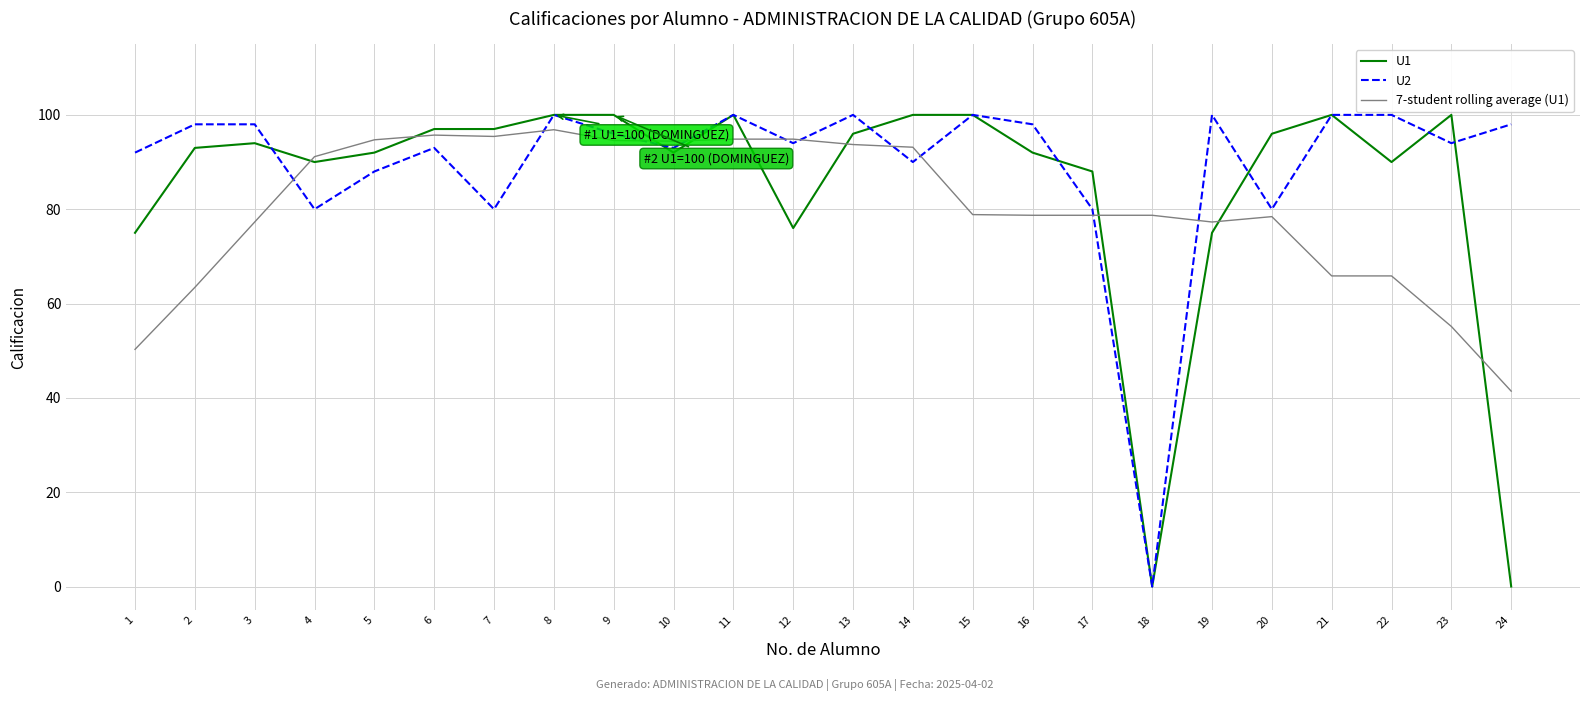

List the series in order of their overall mean, highest first.

U2, U1, 7-student rolling average (U1)